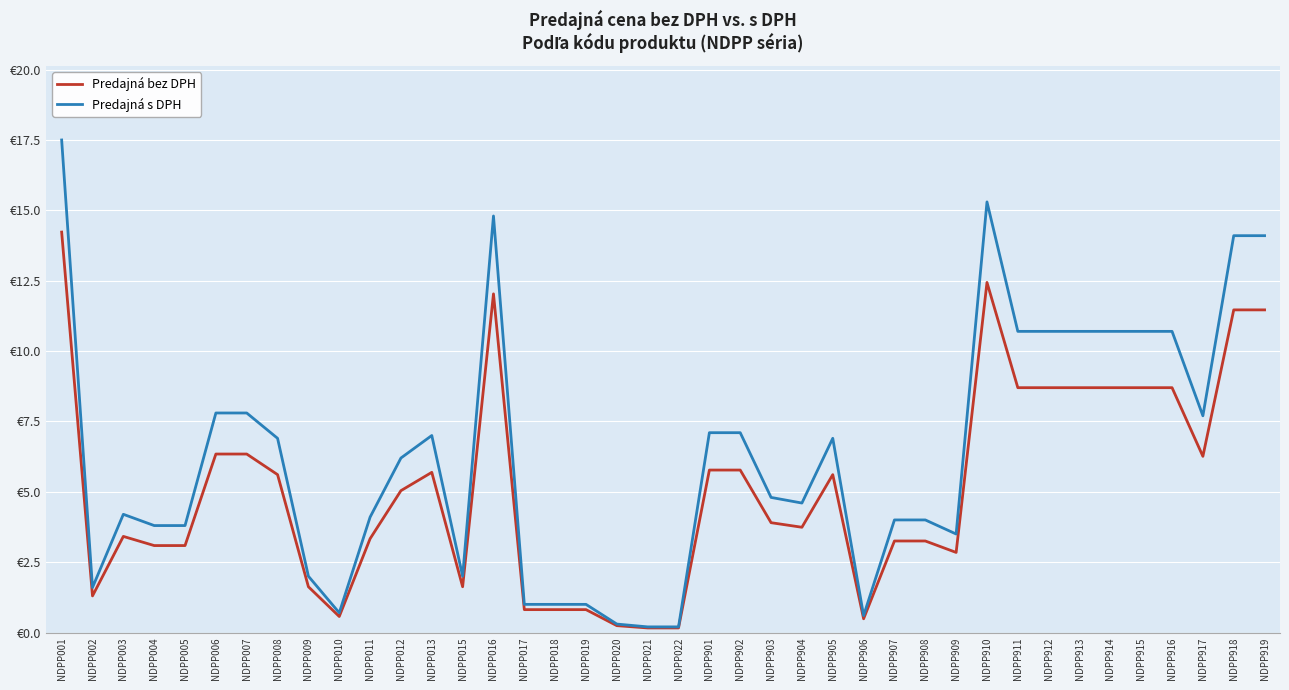

What are all the series names shown in the legend?

Predajná bez DPH, Predajná s DPH